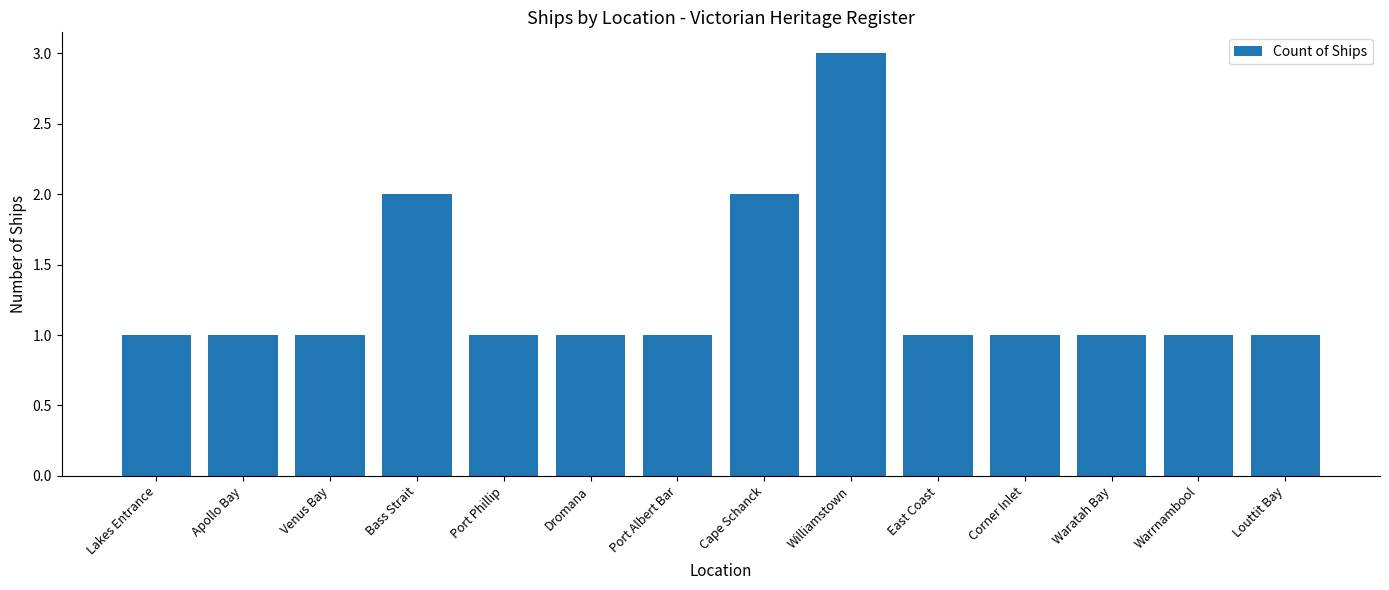

What is the ratio of the value at Louttit Bay to the value at Port Albert Bar?

1.0